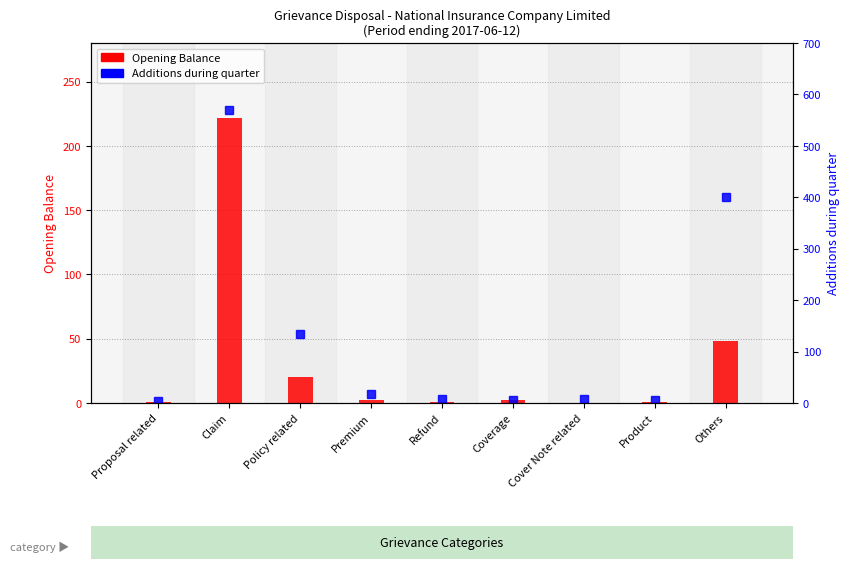

List the series in order of their overall mean, highest first.

Additions during quarter, Opening Balance